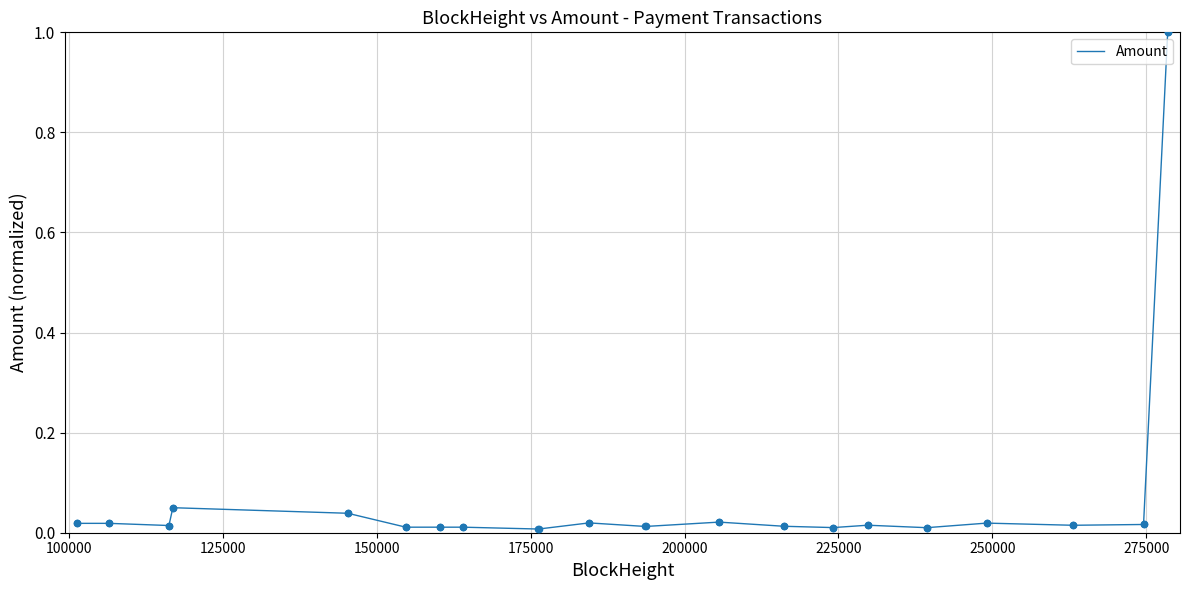

What is the maximum value shown in the chart?

1.0